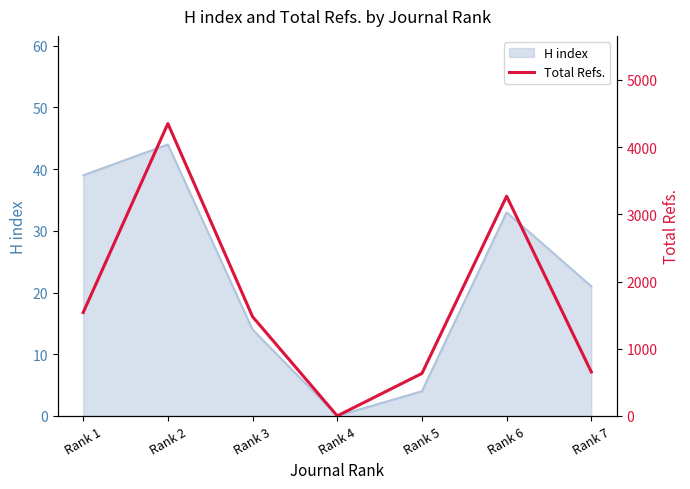

Where is H index nearest to the value 22?

Rank 7